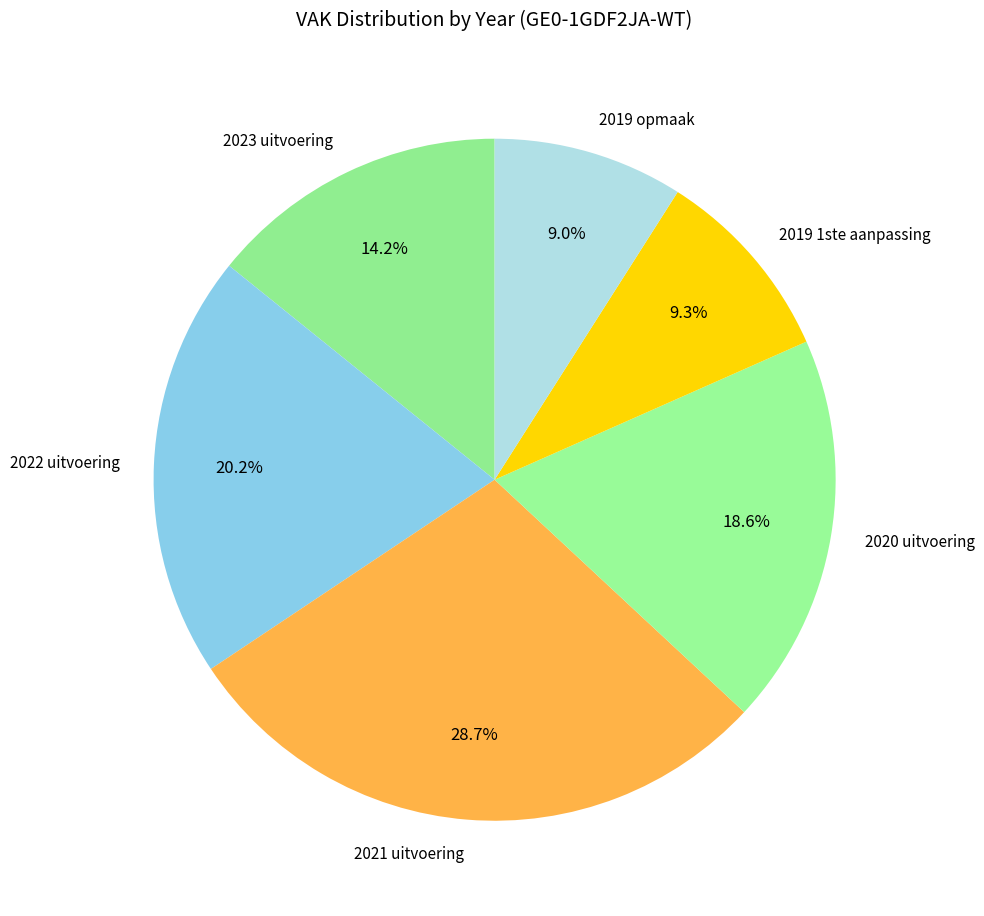

What percentage is NOT represented by 2019 opmaak?

91.0%